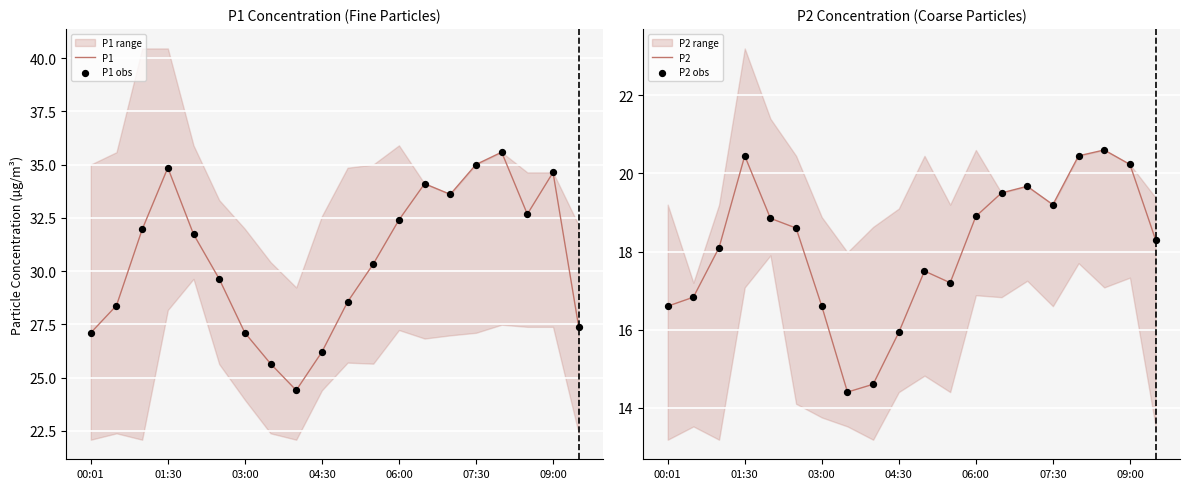

What is the total value across all series at 14?

106.5